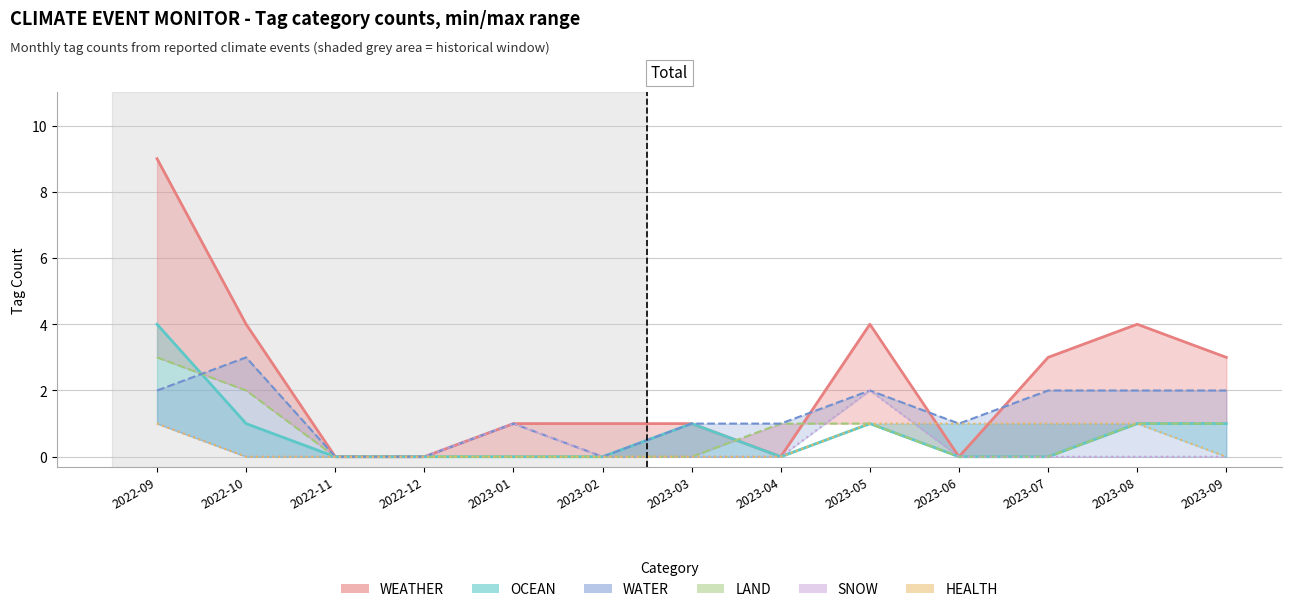

Rank the series by their maximum value, from lowest to highest.

HEALTH, SNOW, LAND, WATER line, OCEAN line, WEATHER line